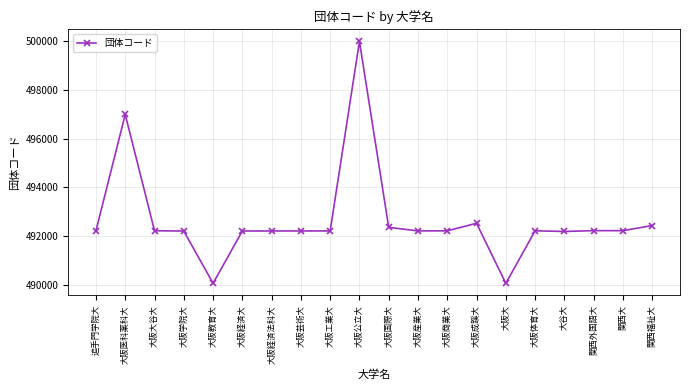

The chart shows a value of 492217 at 追手門学院大. True or false?

True